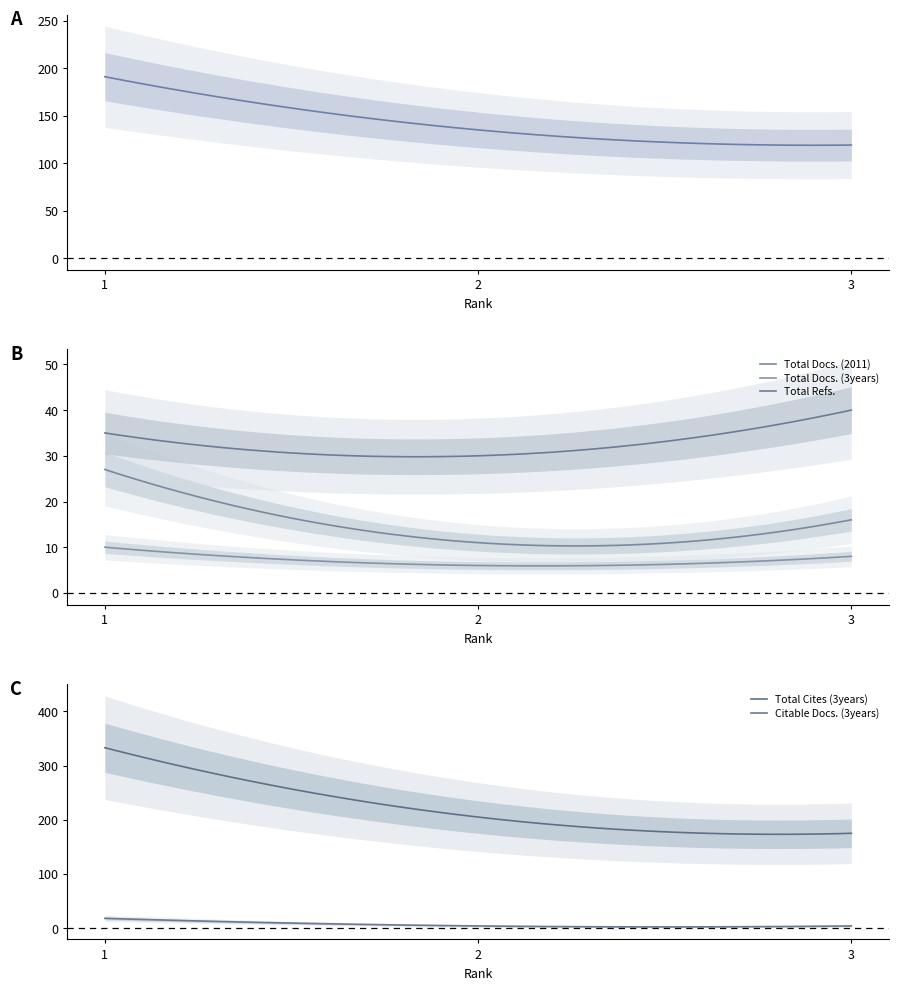

What is the sum of the Total Docs. (3years) values at 2 and 3?

14